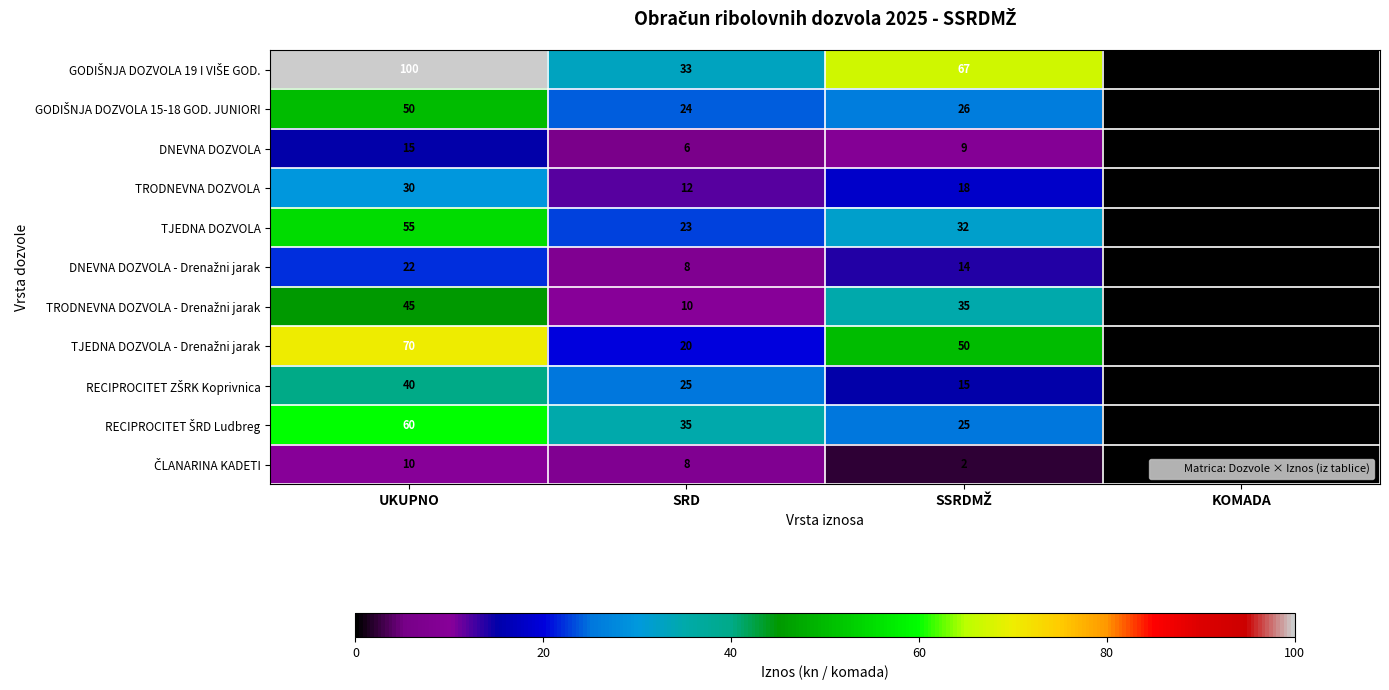

Which label corresponds to the smallest value in the chart?

KOMADA